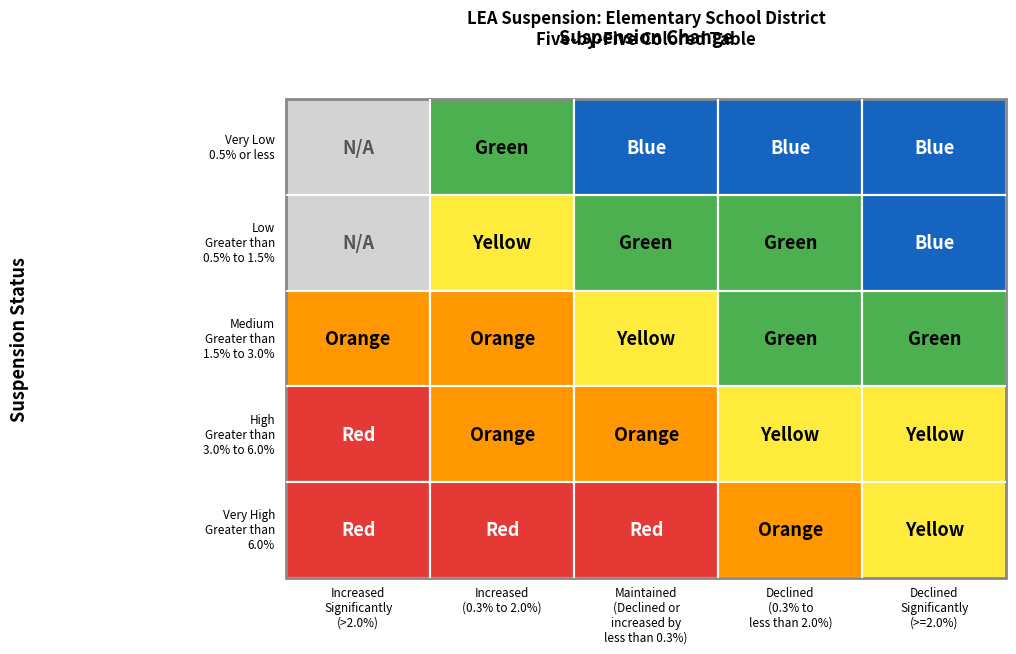

What value does the High series have at 4?

3